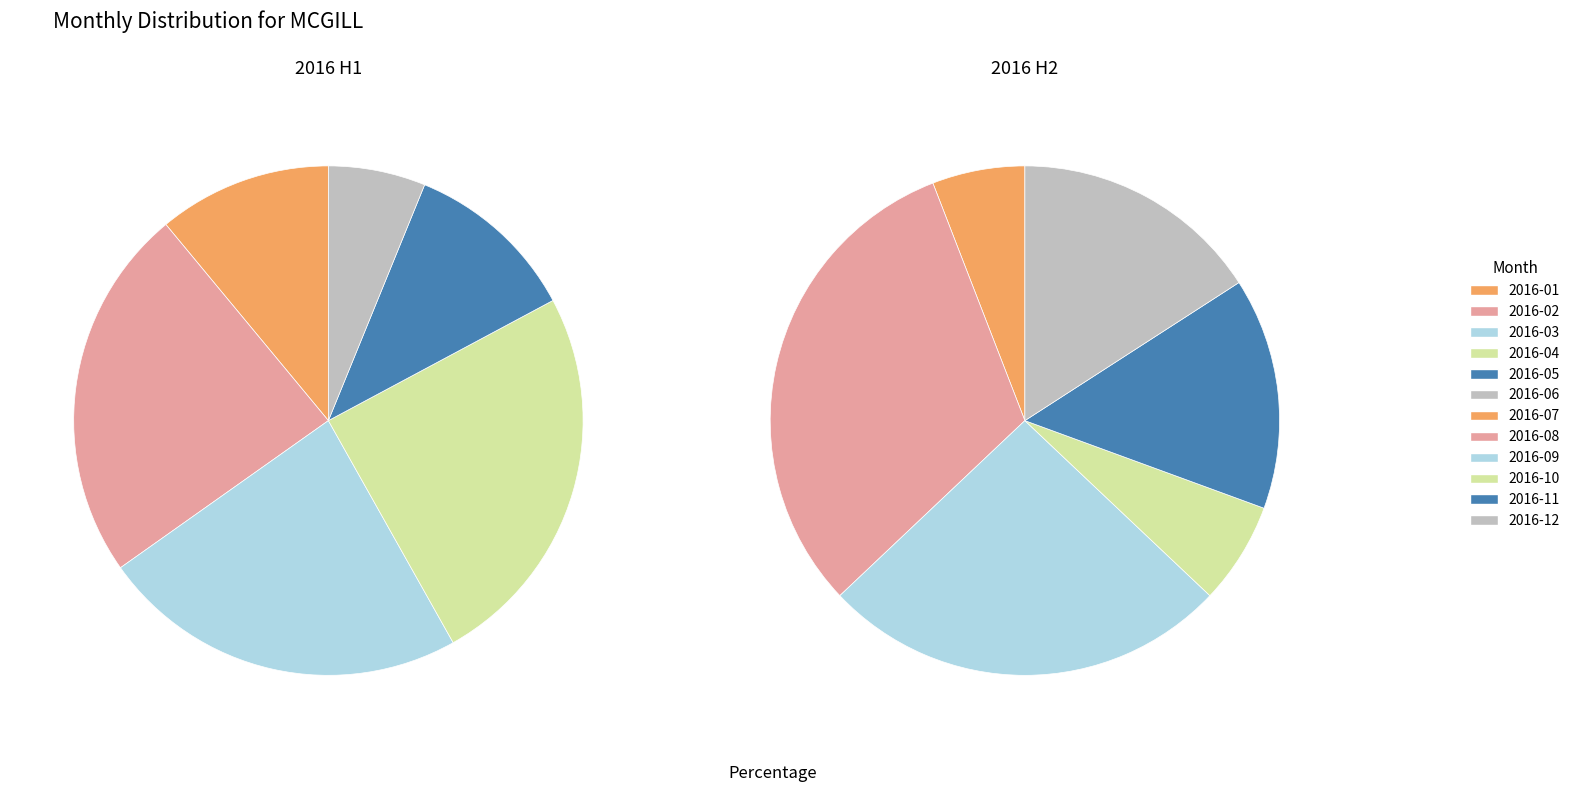

Is 2016-04 the majority of the pie?

No